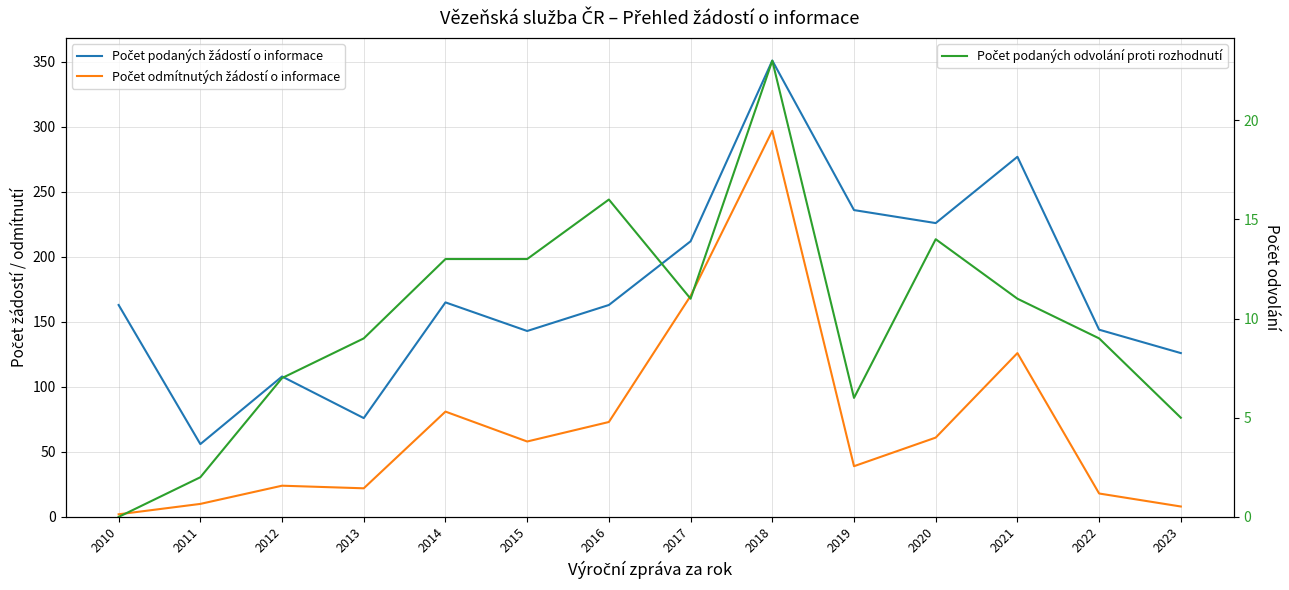

What are all the series names shown in the legend?

Počet podaných žádostí o informace, Počet odmítnutých žádostí o informace, Počet podaných odvolání proti rozhodnutí